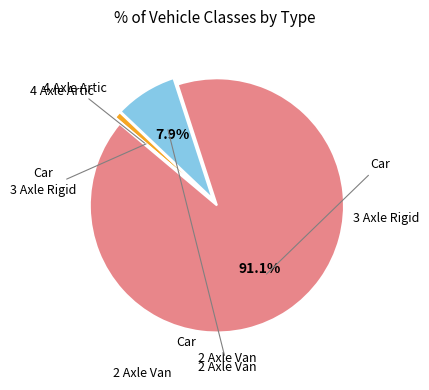

Is there any slice that represents more than half of the pie?

Yes